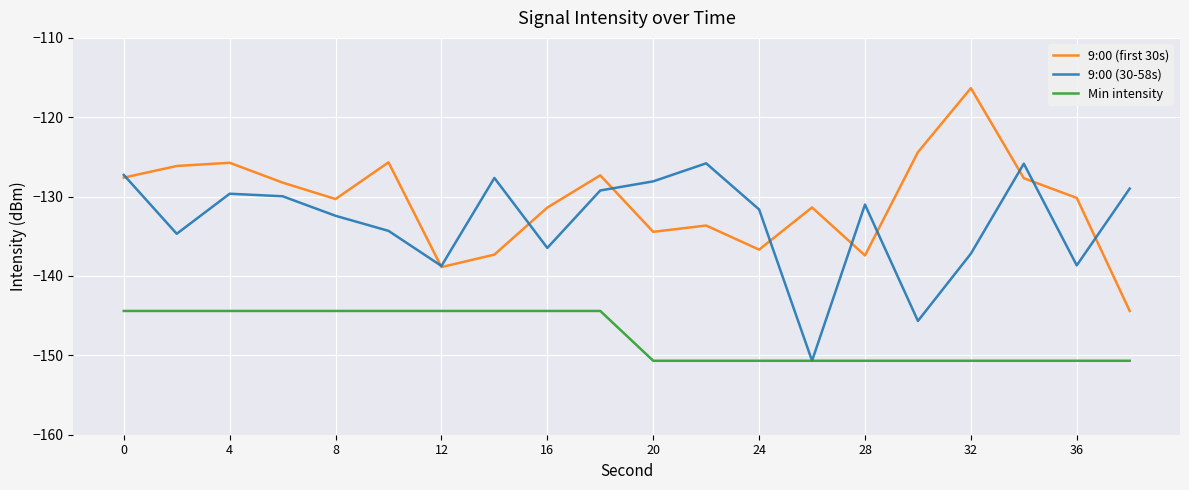

True or false: 9:00 (first 30s) and Min intensity intersect in this chart.

False